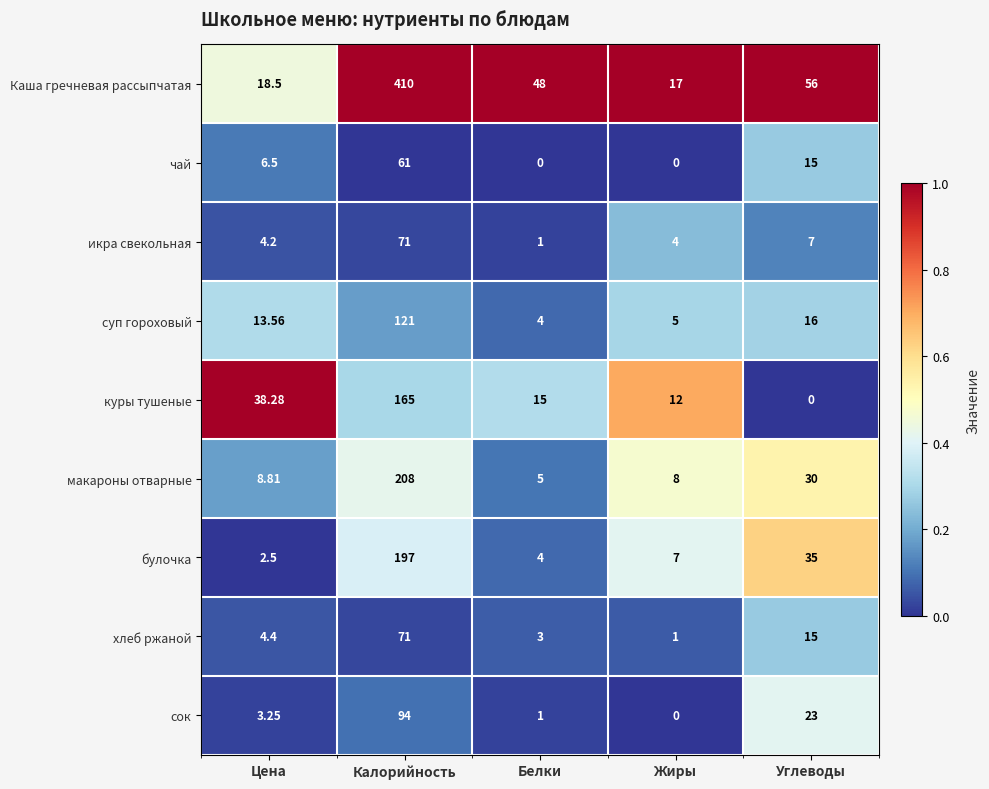

Which series has the largest range (max minus min)?

Каша гречневая рассыпчатая